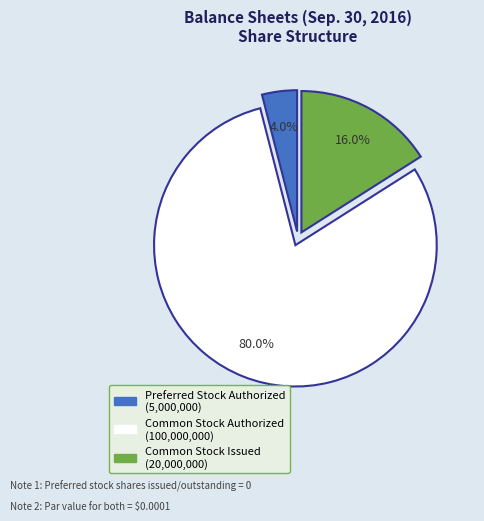

To the nearest percent, what portion does Common Stock Authorized represent?

80%